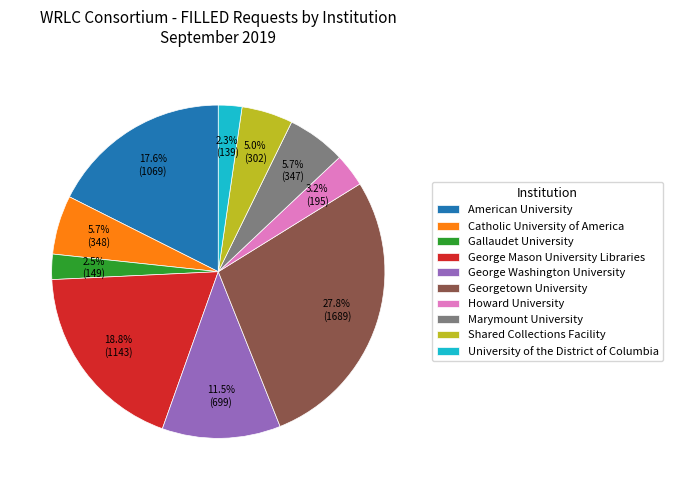

Which category has the biggest portion of the pie?

Georgetown University